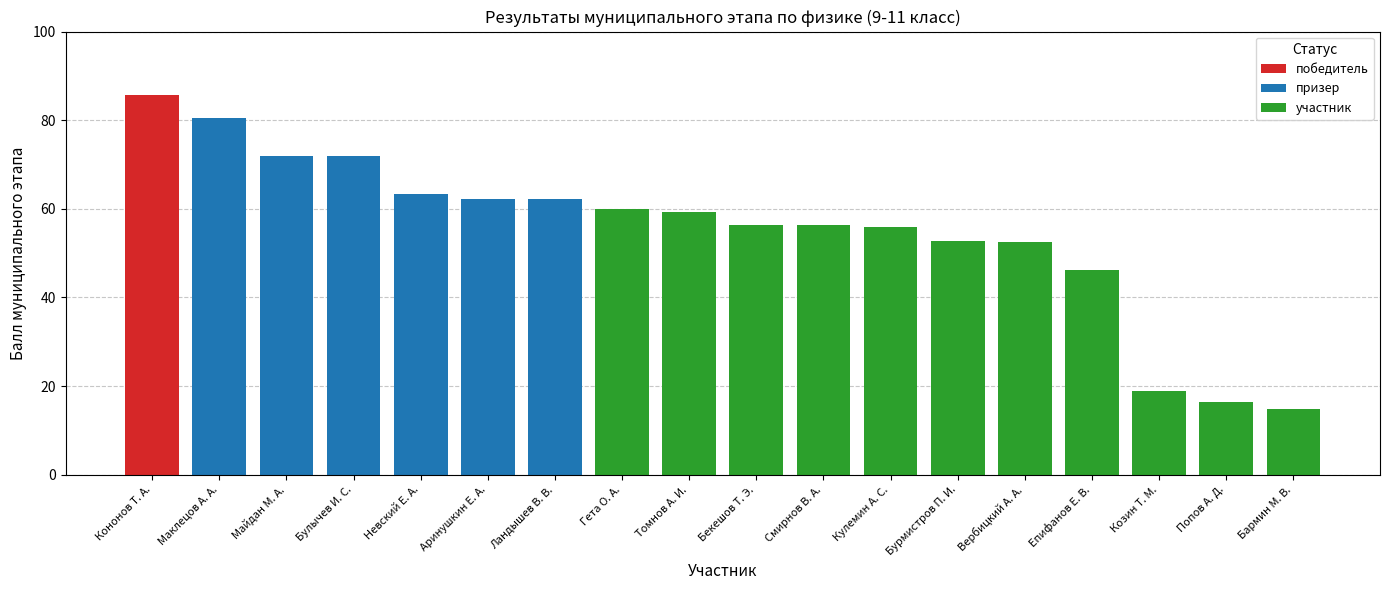

What is the label of the 1st bar from the right?

Бармин М. В.